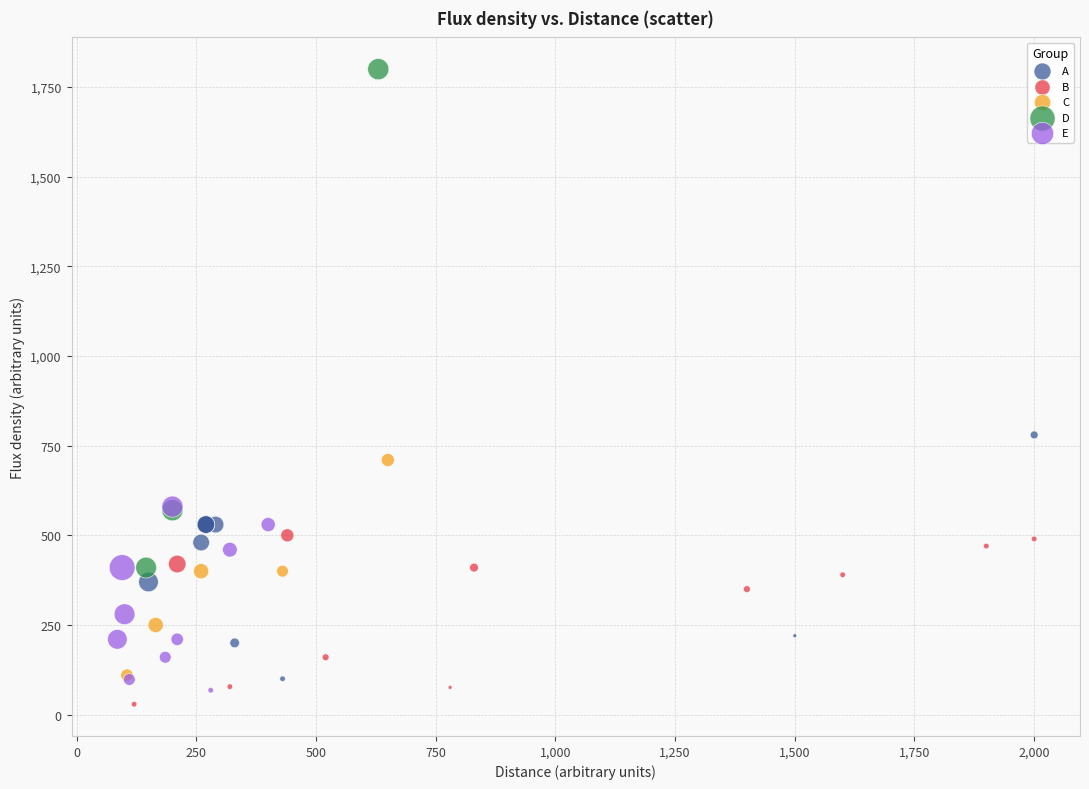

Which series contains the highest Y value?

D